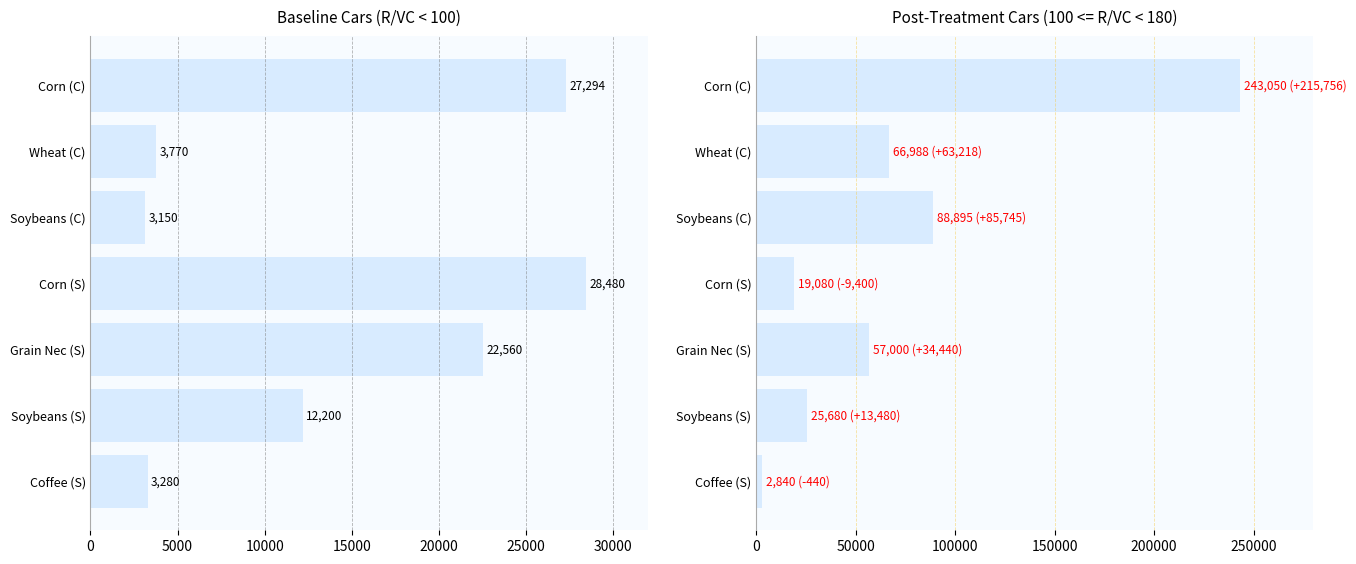

Which series changed the most between Soybeans (S) and Coffee (S)?

Post-Treatment (100<=R/VC<180)